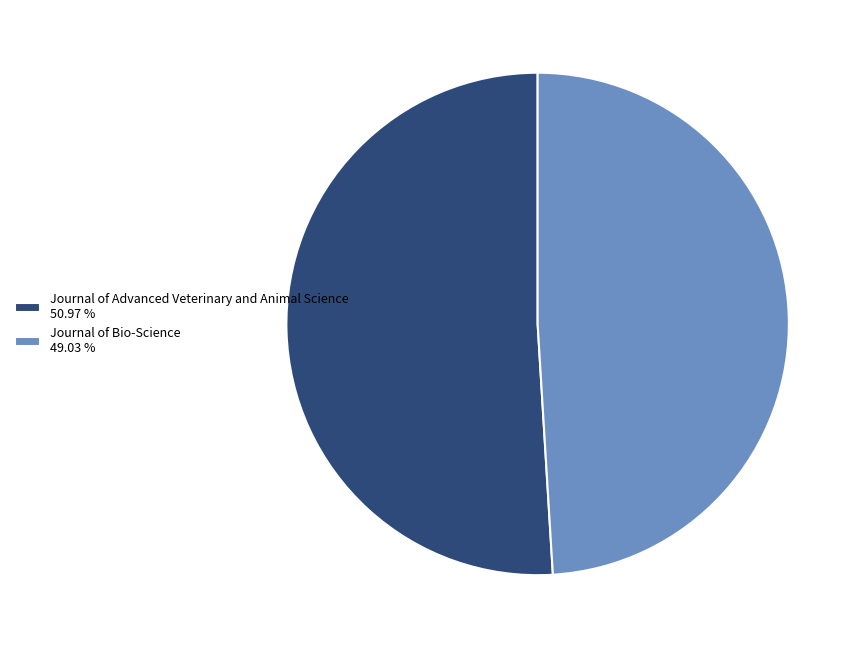

What is the smallest slice in the pie chart?

Journal of Bio-Science